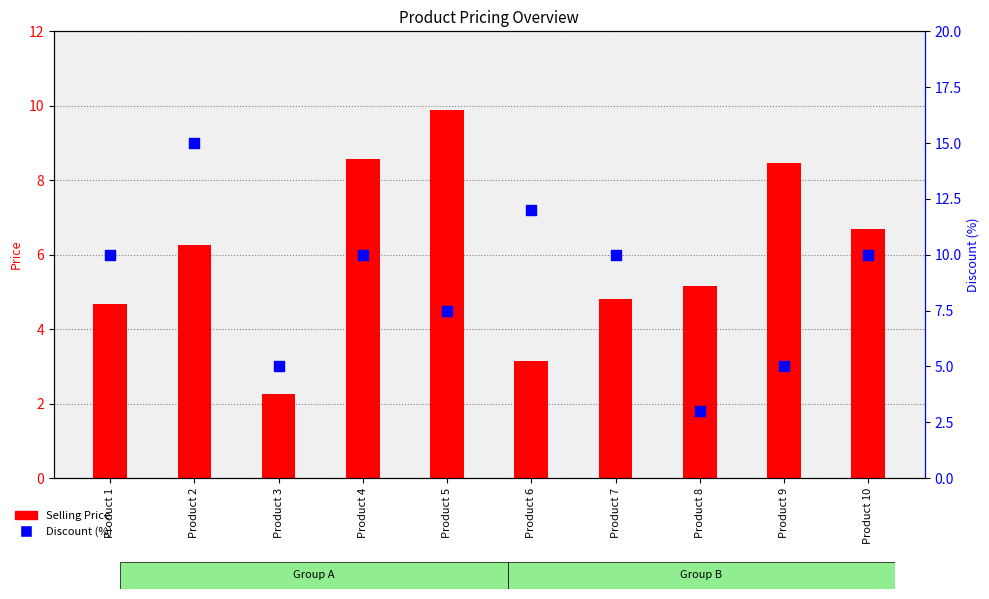

At how many categories does at least one series exceed 11?

2